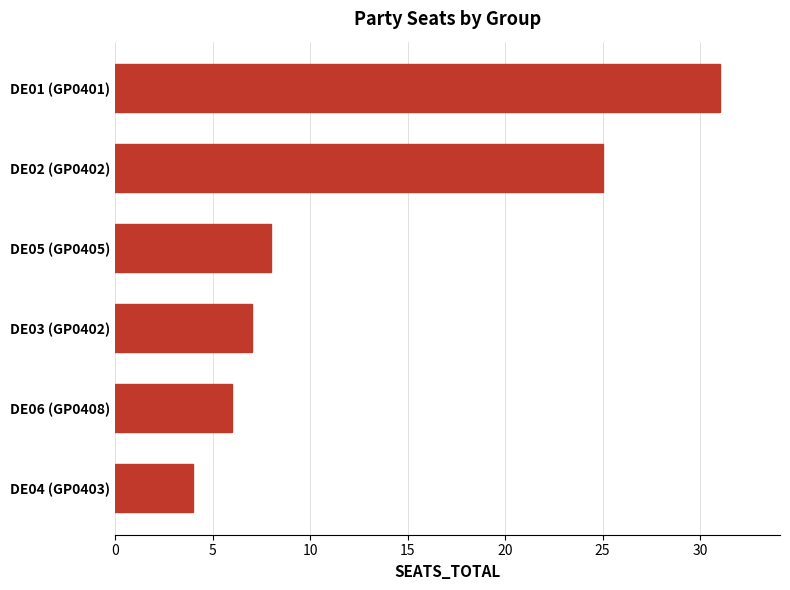

List the labels in order of value, smallest first.

DE04 (GP0403), DE06 (GP0408), DE03 (GP0402), DE05 (GP0405), DE02 (GP0402), DE01 (GP0401)